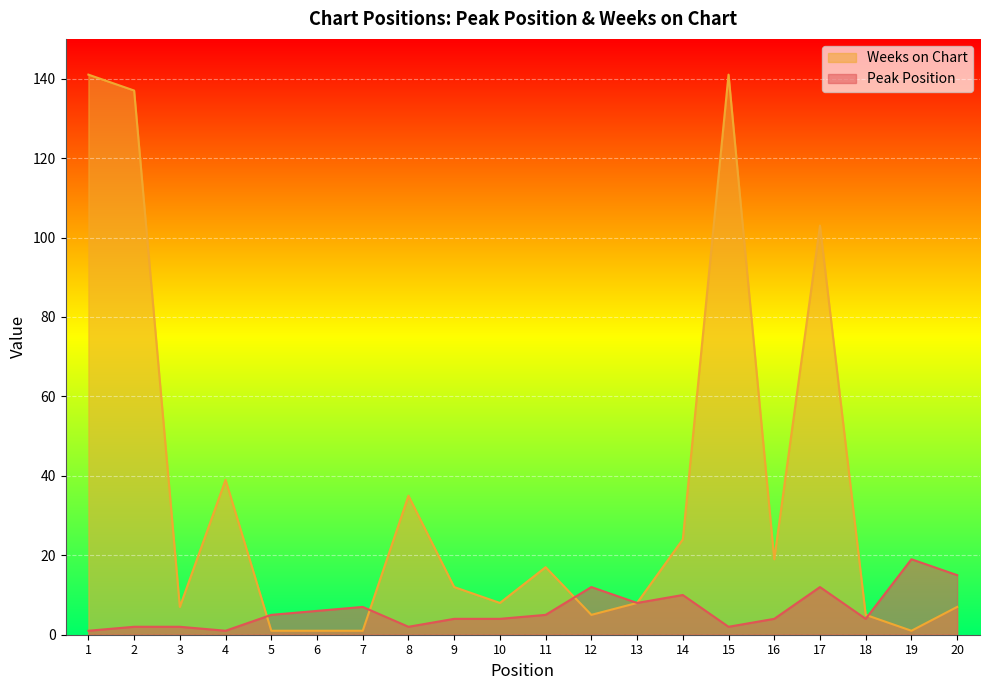

Between which two adjacent categories do Peak Position and Weeks on Chart first intersect?

4 and 5